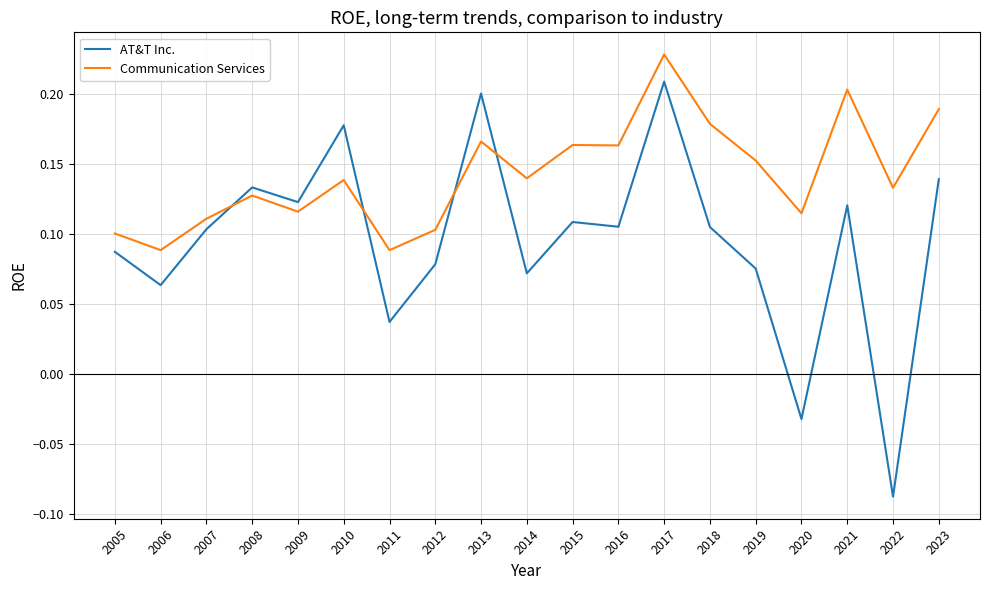

True or false: AT&T Inc. has a value of 0.2 at 2008.

False